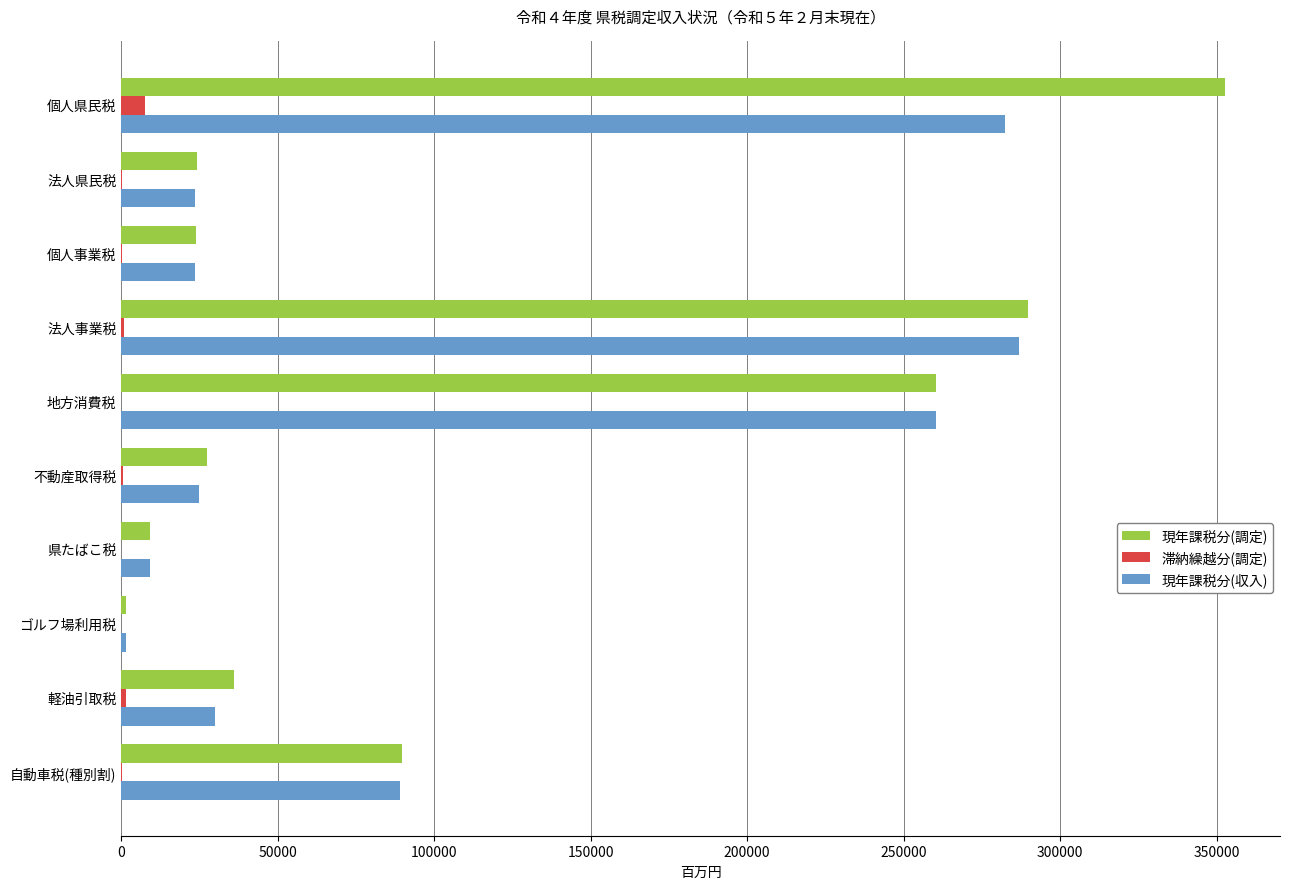

What is the maximum value for 滞納繰越分(調定)?

7514